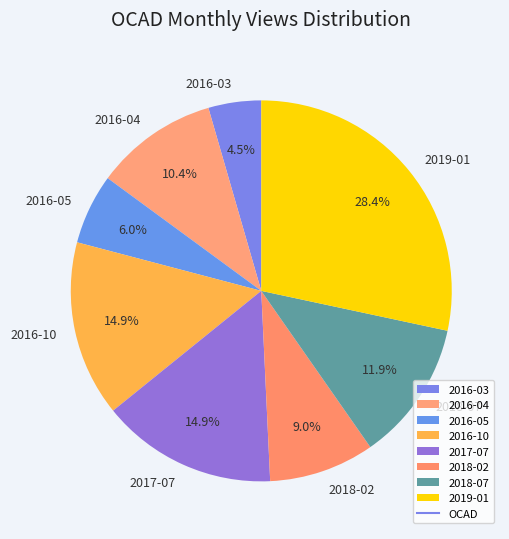

To the nearest percent, what is the combined percentage of 2016-04 and 2018-02?

19%